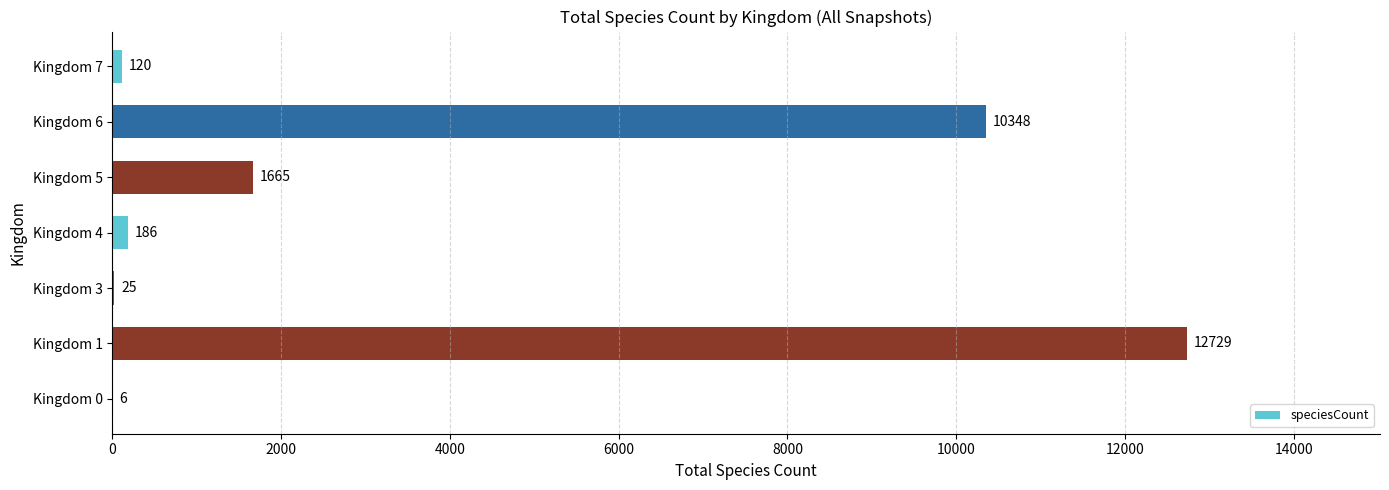

Does the chart contain stacked bars?

No